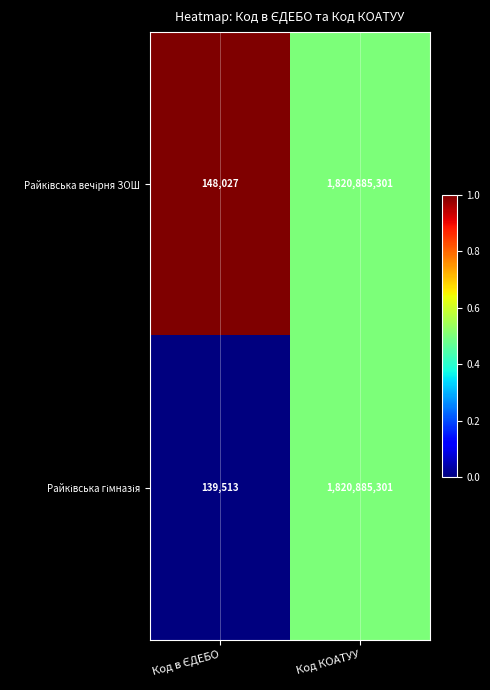

At which category is the sum across all series the highest?

Код КОАТУУ